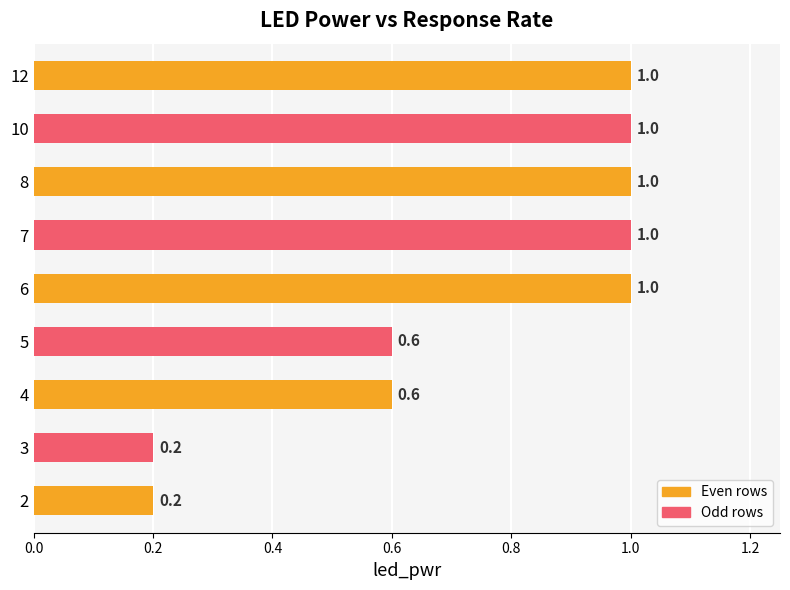

What is the minimum value shown in the chart?

0.2